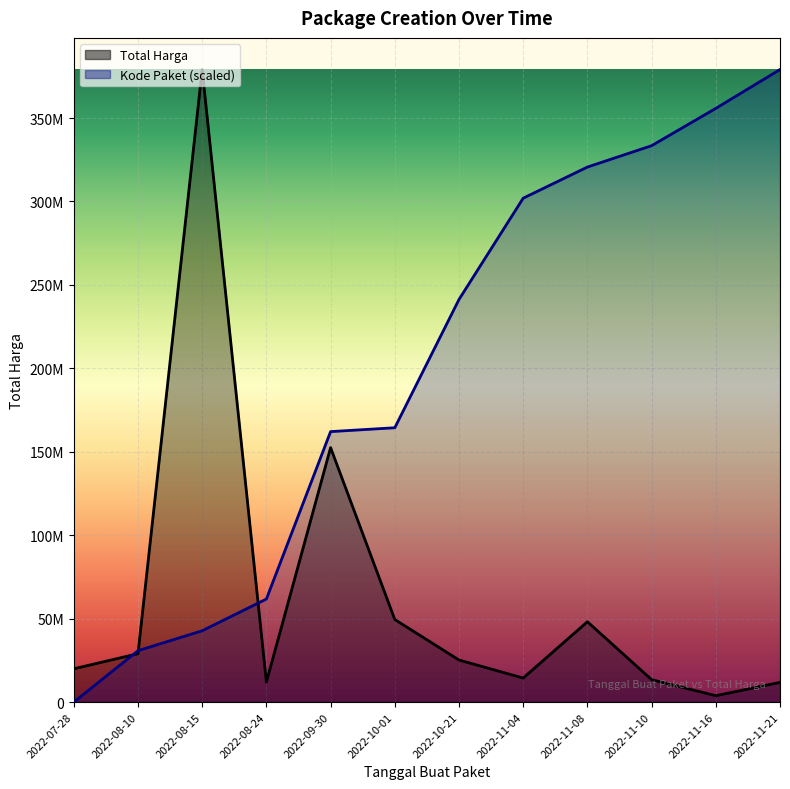

At which label is Kode Paket closest to 189537500?

2022-10-01